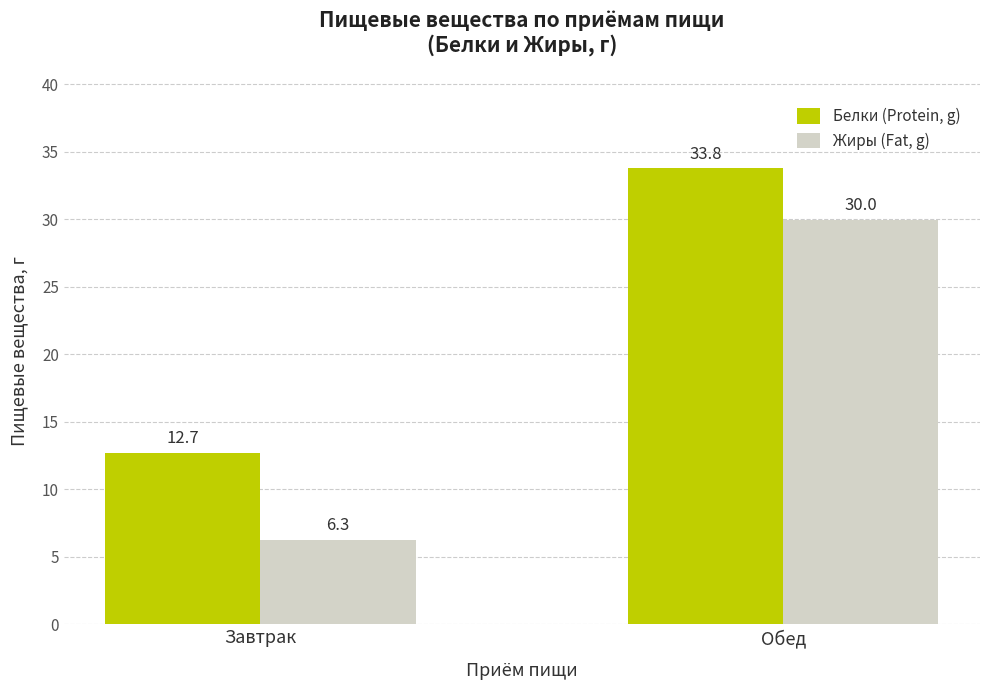

At which category is the sum across all series the highest?

Обед